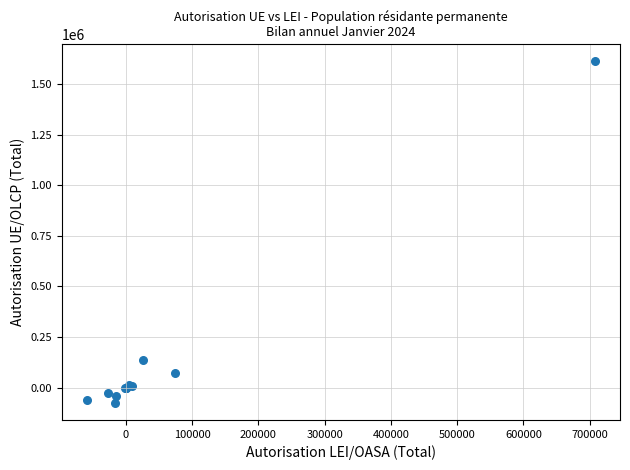

What Y value in the scatter plot is closest to 768651?

138232